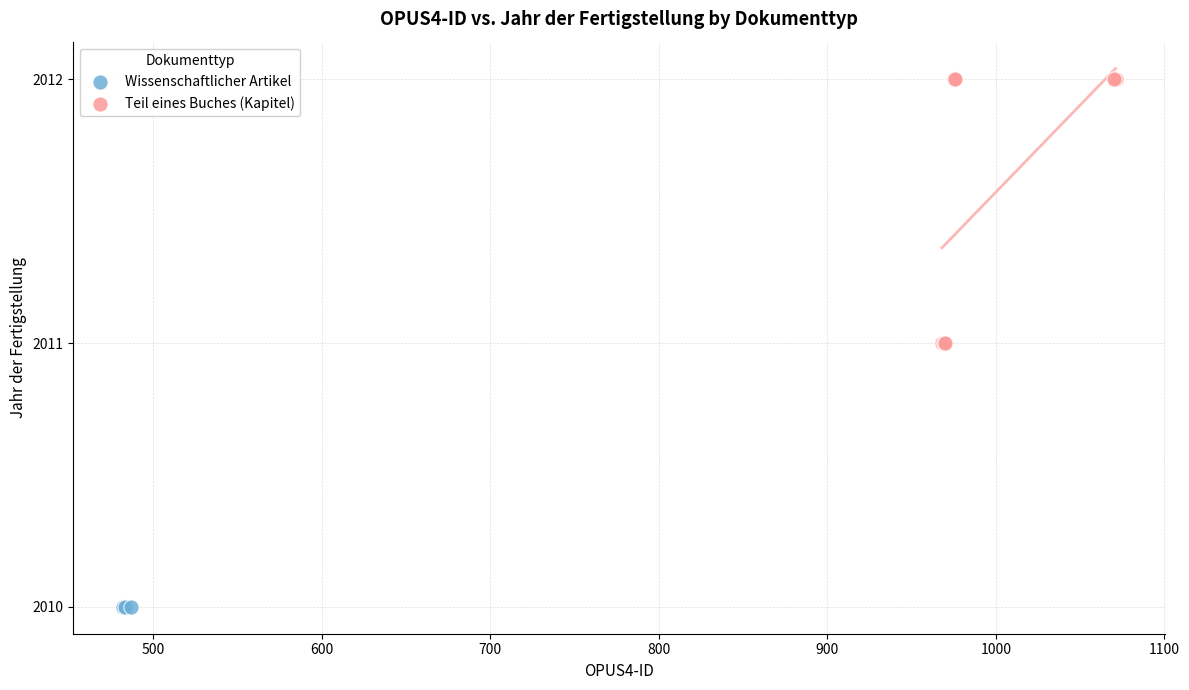

Which series contains the highest Y value?

Teil eines Buches (Kapitel)